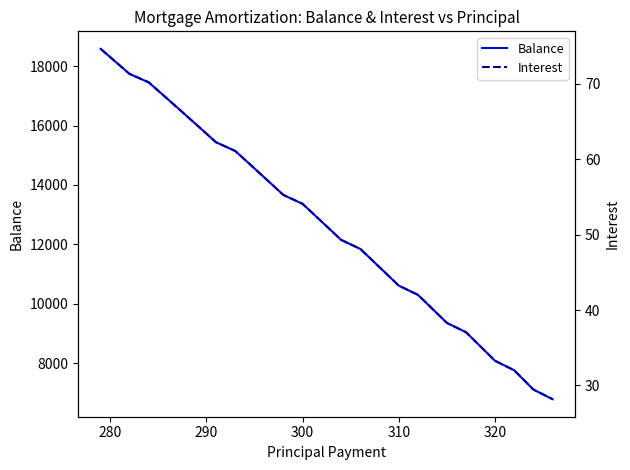

What is the highest value of the Interest series?

74.7